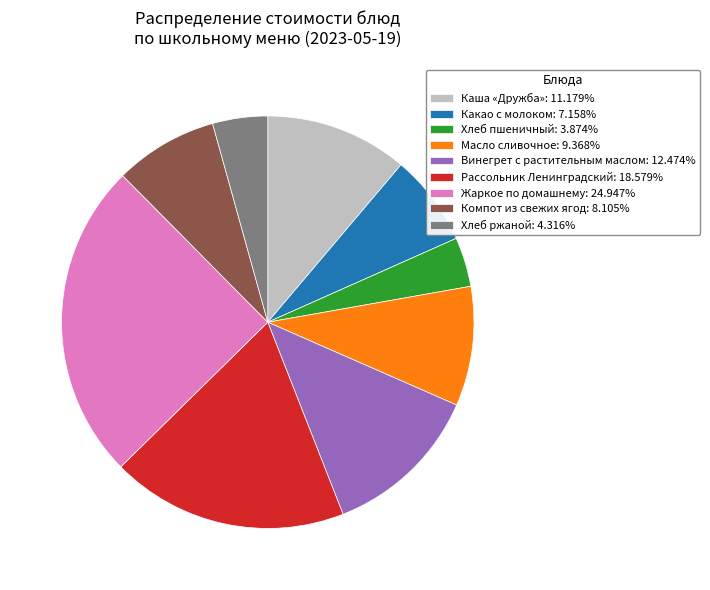

Do Какао с молоком: 7.158% and Хлеб пшеничный: 3.874% together represent more than half of the pie?

No